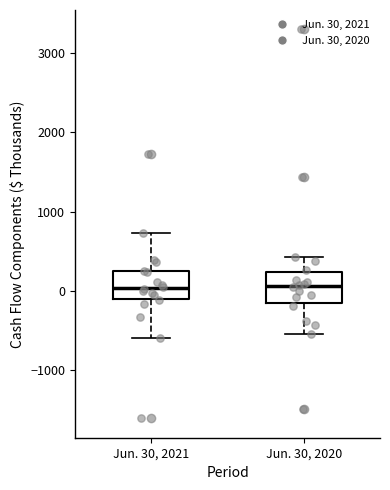

Where is the lower edge of the box for Jun. 30, 2020 on the y-axis? The values are not printed on the chart, so give them approximately, as read against the axis.

-200